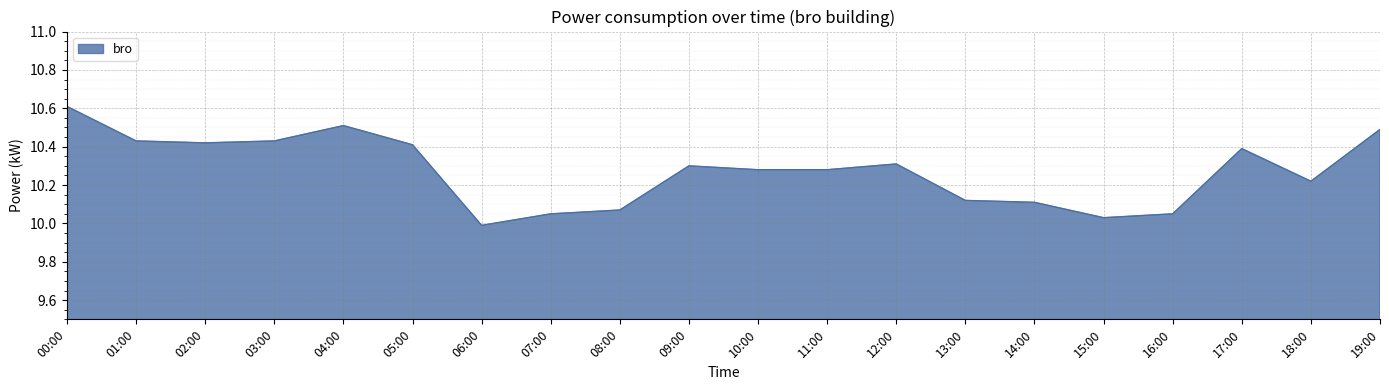

What position from the right is 14:00?

6